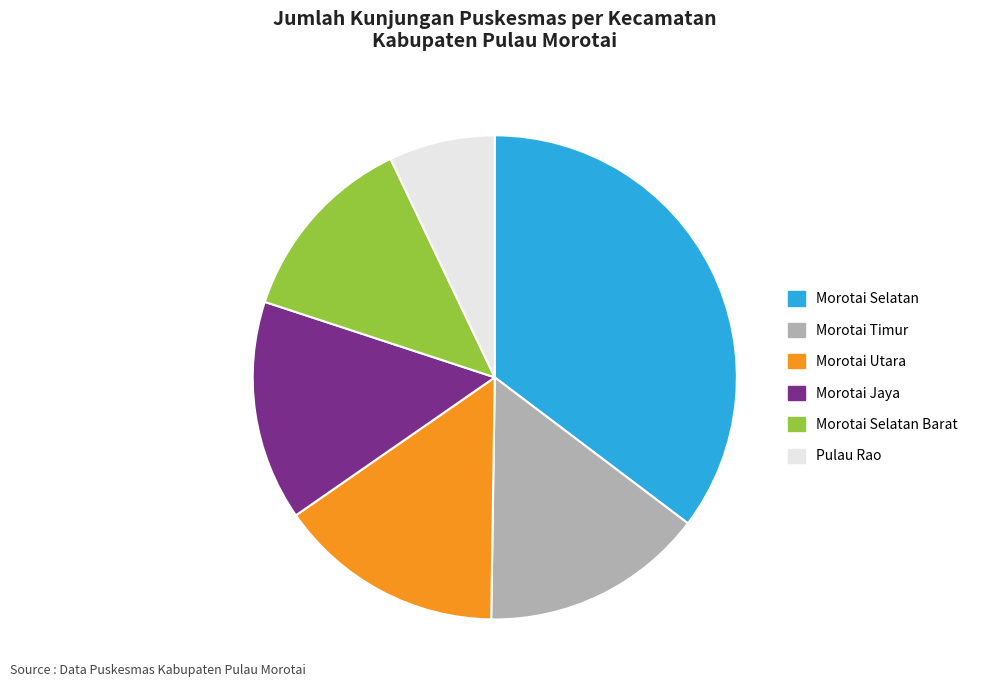

What is the ratio of the value at Morotai Selatan Barat to the value at Morotai Utara?

0.9